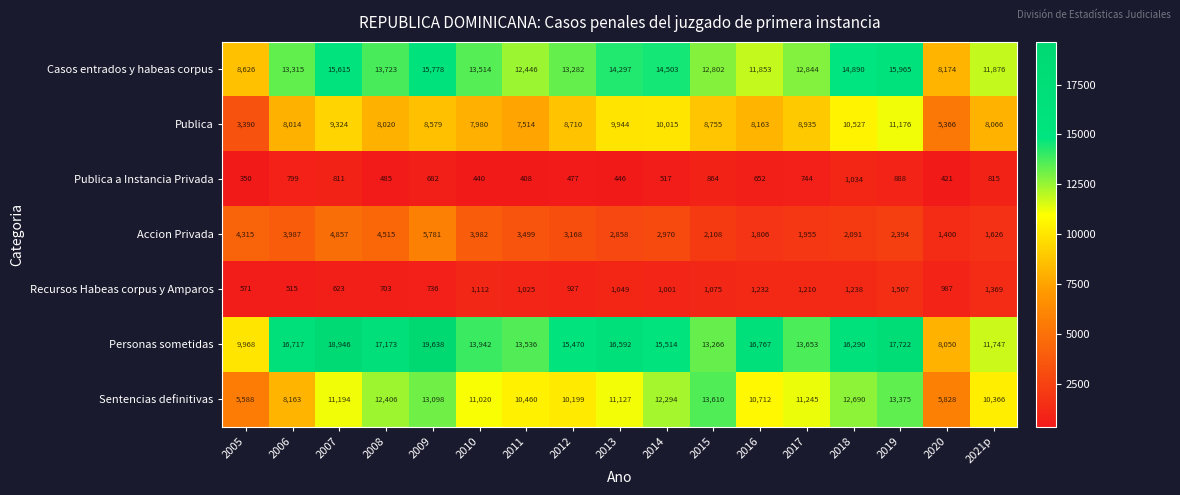

Count the number of categories in the chart.

17